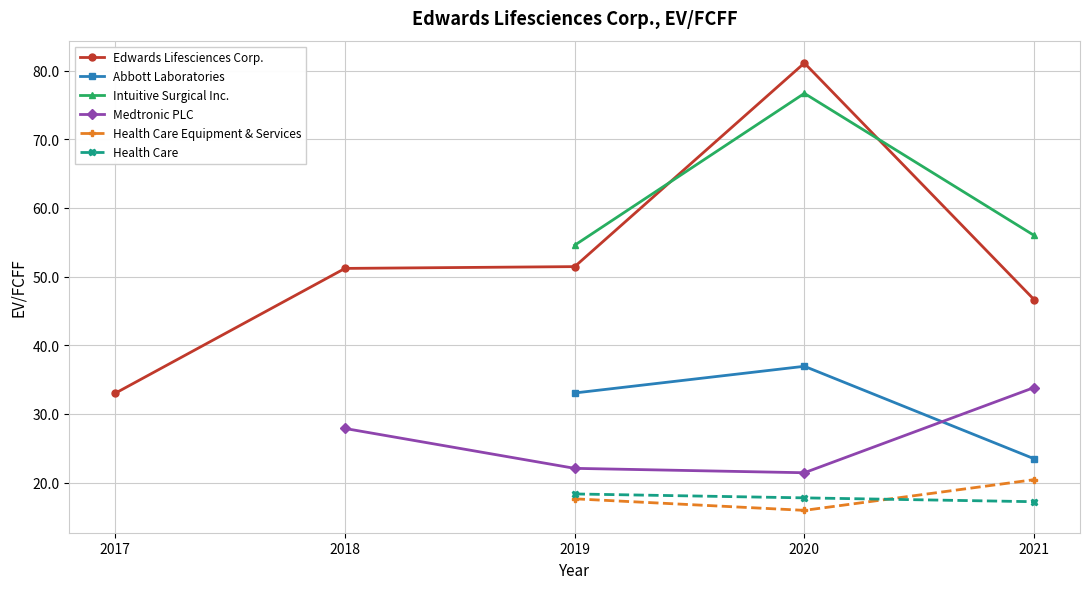

The Abbott Laboratories series shows 23.5 at 2021-12-31. True or false?

True